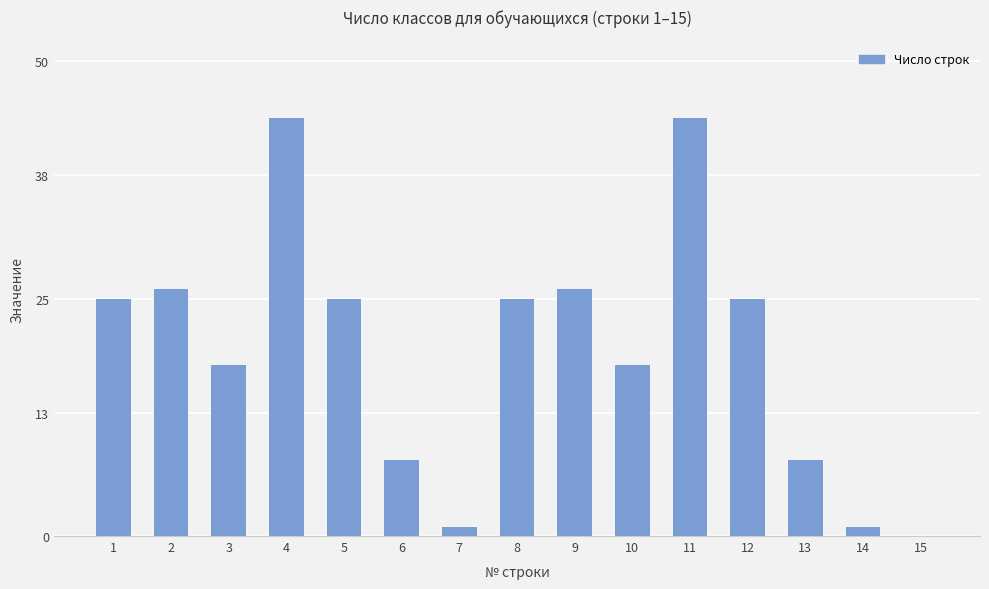

Are the bars grouped side by side (vs. stacked)?

No